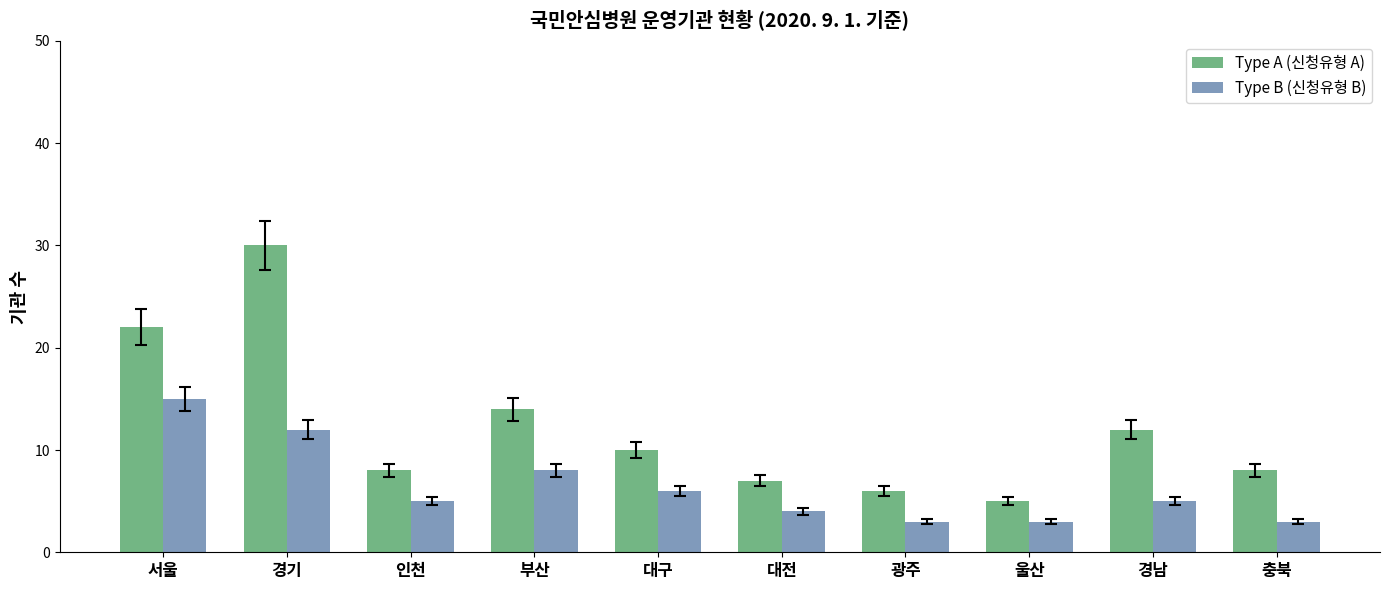

Is it true that Type A (신청유형 A) equals 8 at 인천?

True